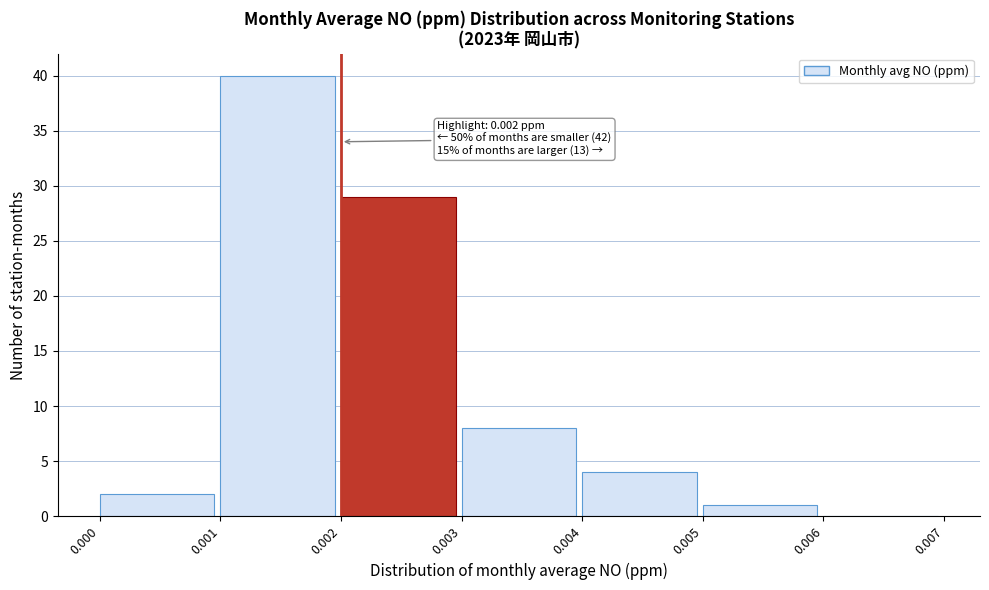

Which range on the x-axis has the tallest bar?

0.001 to 0.002